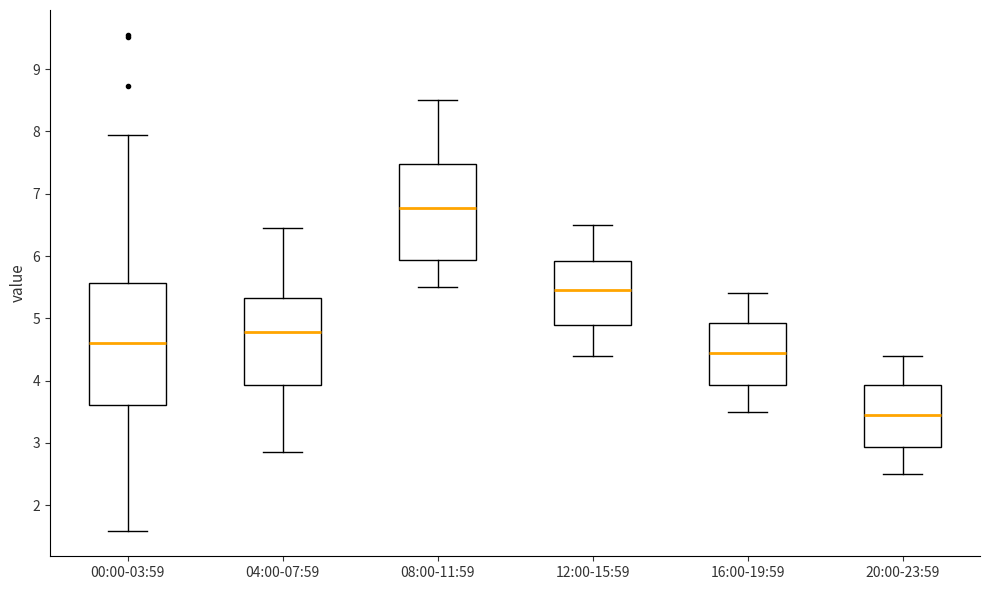

Where is the lower edge of the box for 00:00-03:59 on the y-axis? The values are not printed on the chart, so give them approximately, as read against the axis.

3.6